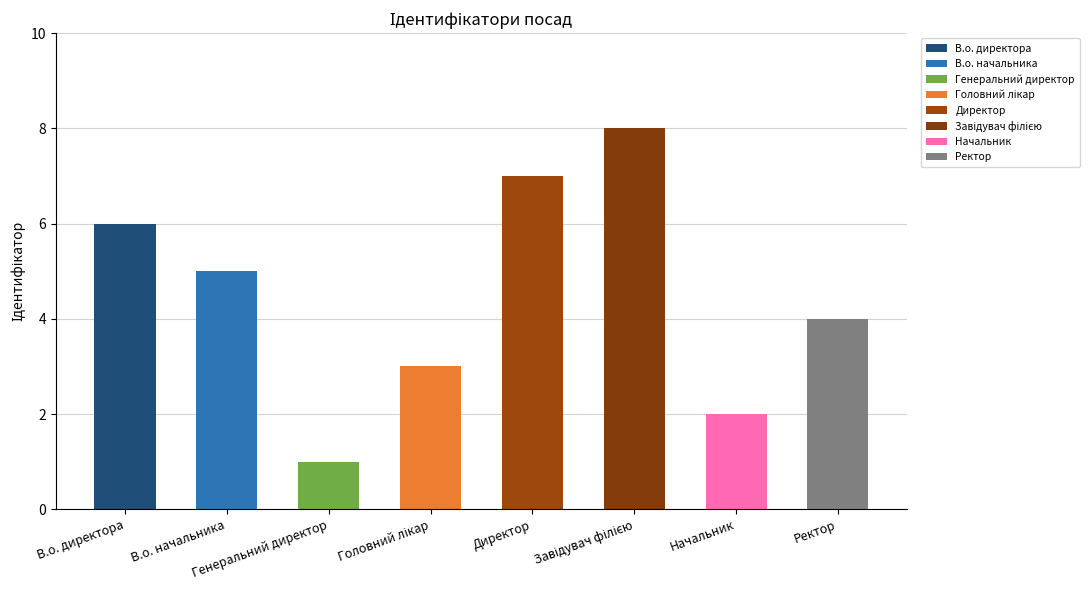

What is the difference between the maximum and minimum values?

7